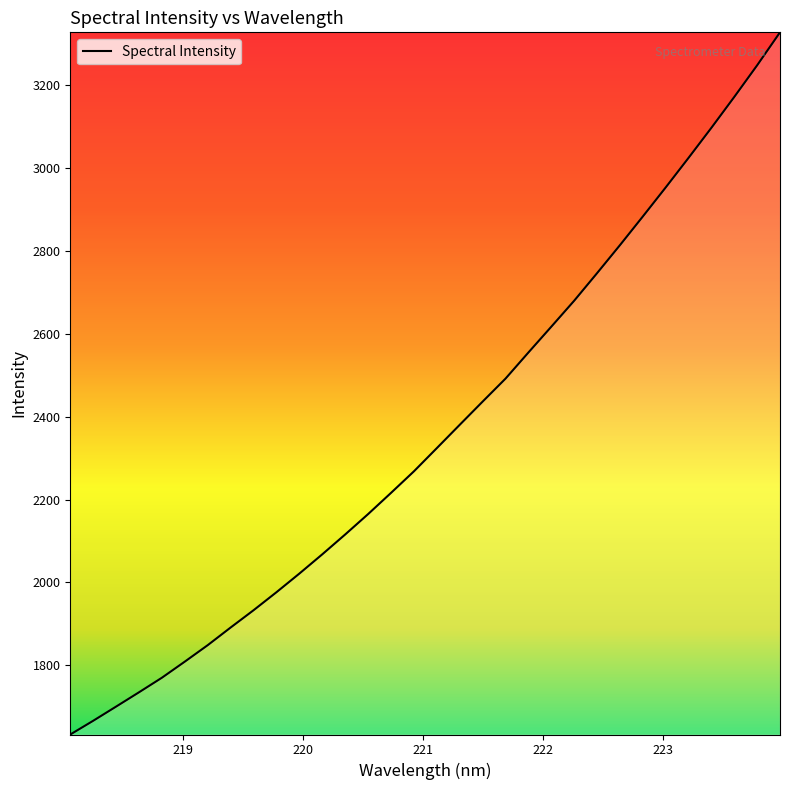

What is the difference between the maximum and minimum values?

1695.2